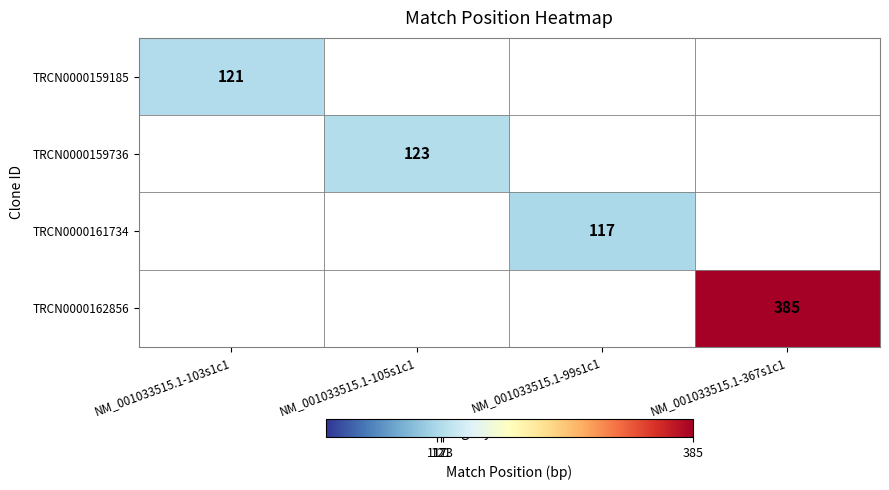

Is it true that TRCN0000159185 equals 121 at NM_001033515.1-103s1c1?

True